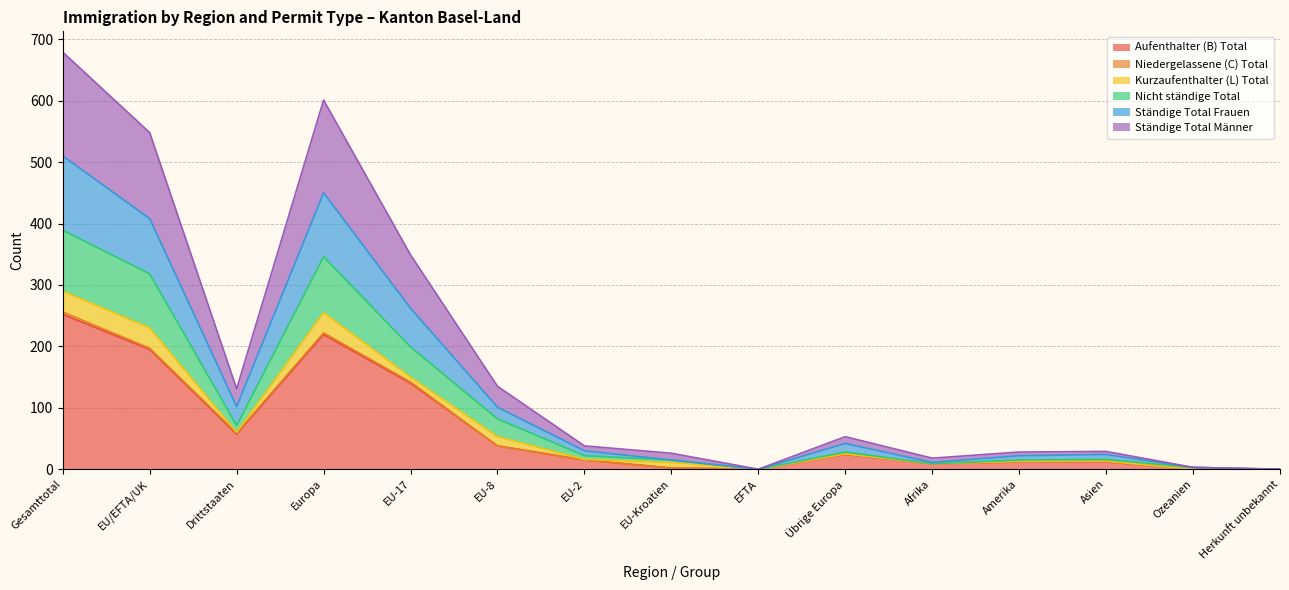

True or false: Ständige Total Frauen and Aufenthalter (B) Total intersect in this chart.

False